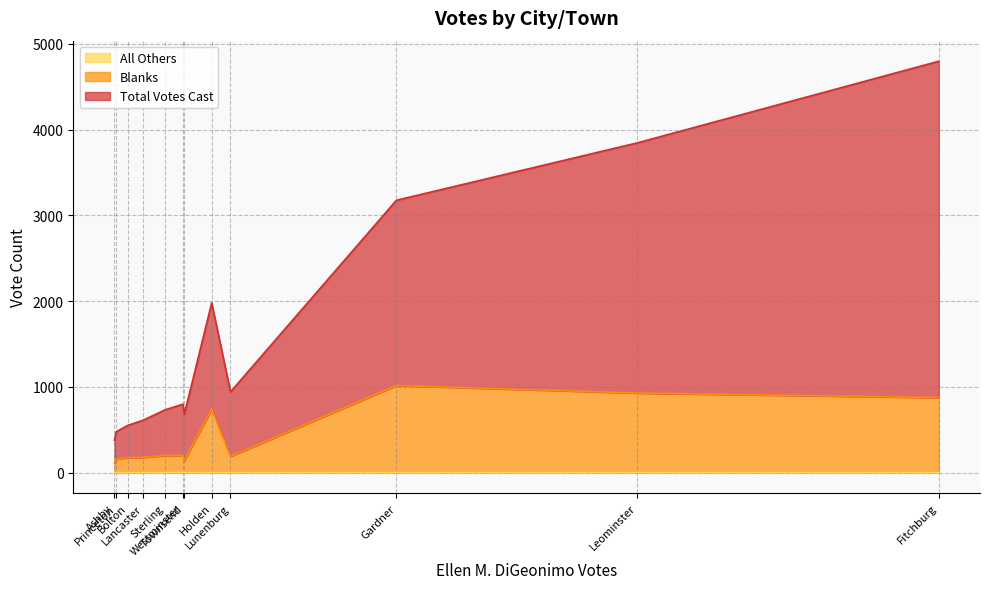

True or false: All Others and Blanks cross at least once.

False